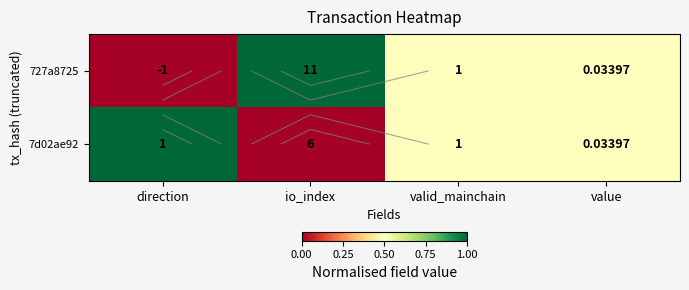

How many categories are shown in the chart?

4